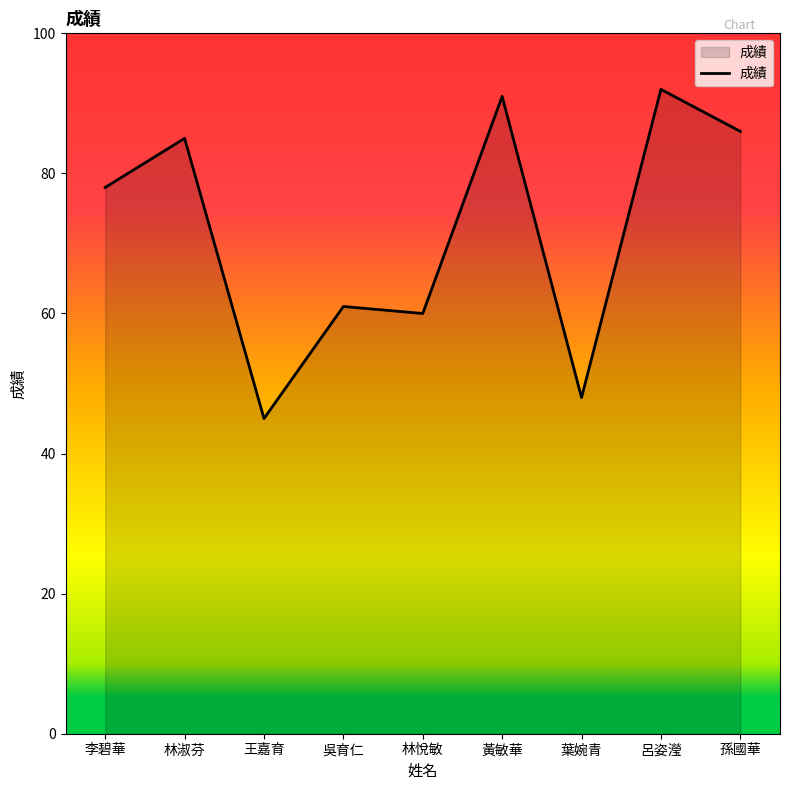

What position from the right is 李碧華?

9